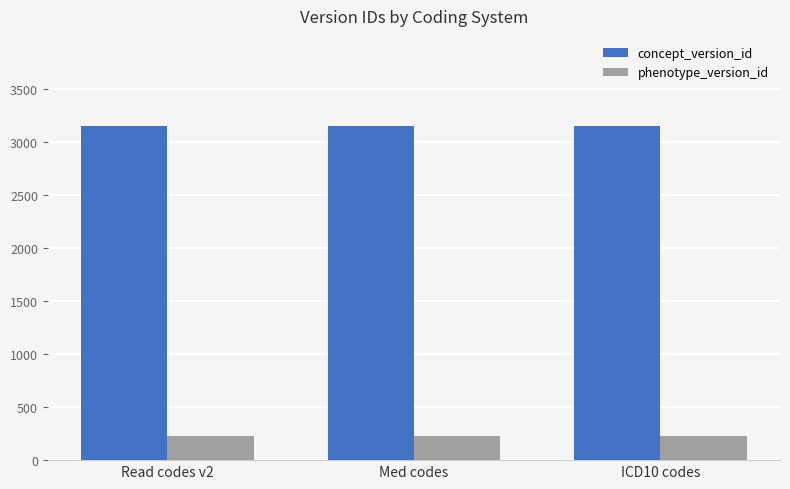

Rank the series at Med codes from lowest to highest value.

phenotype_version_id, concept_version_id